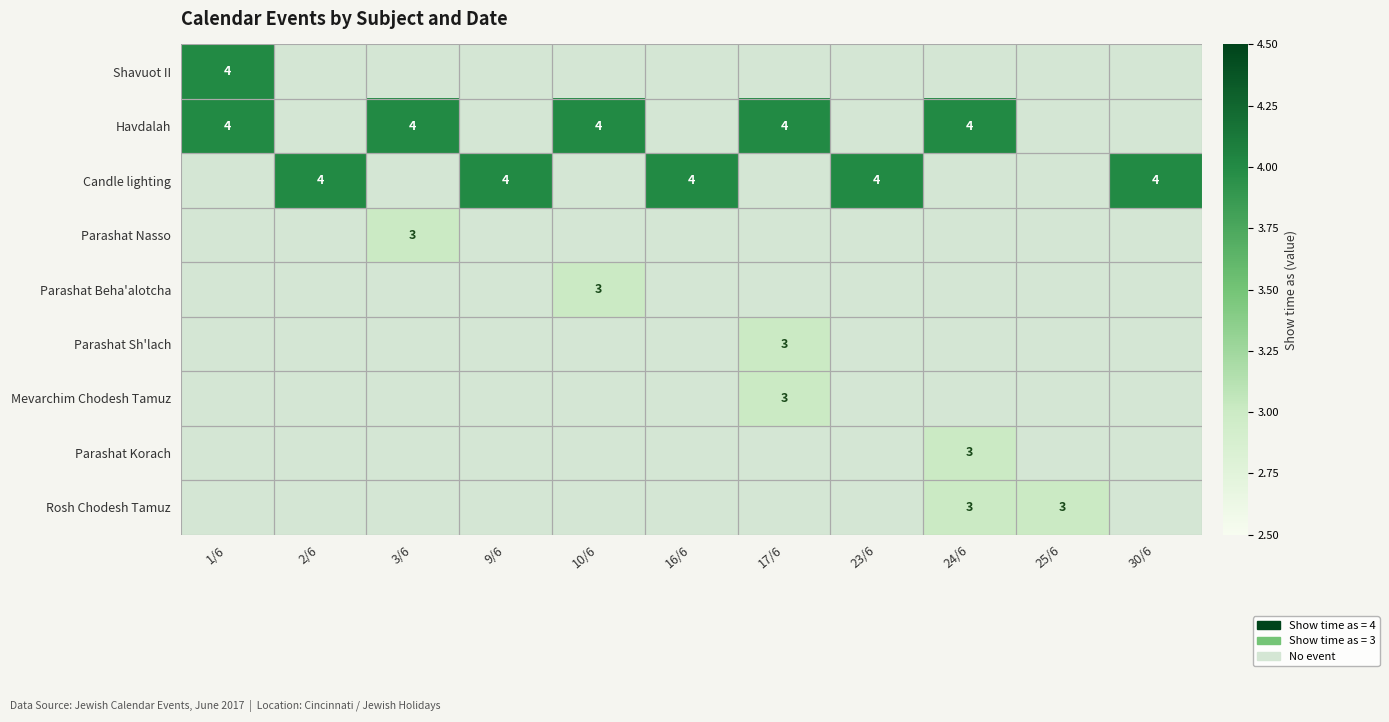

How many data points does each series have?

11